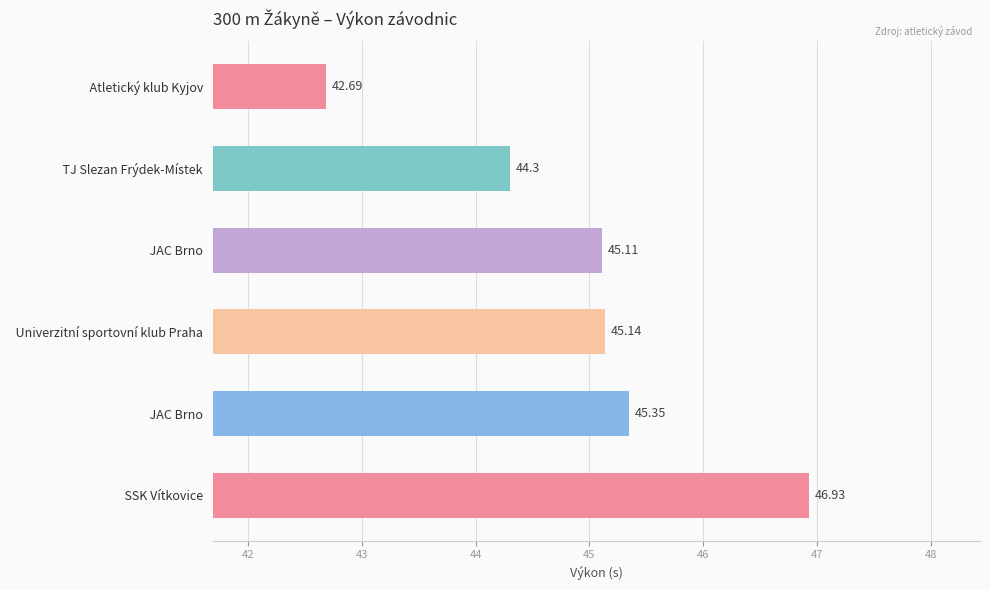

How many bars are there in total?

6